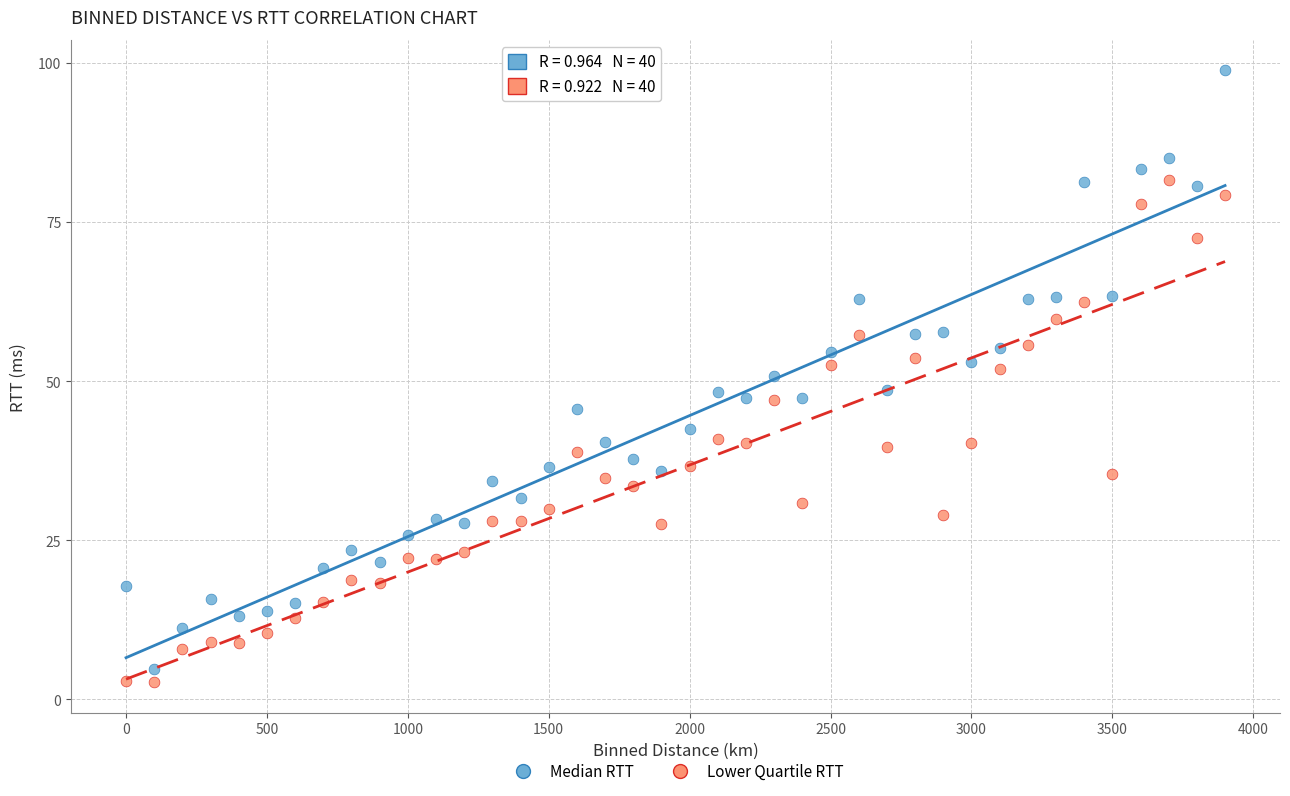

Which series has the widest spread of Y values?

Median RTT